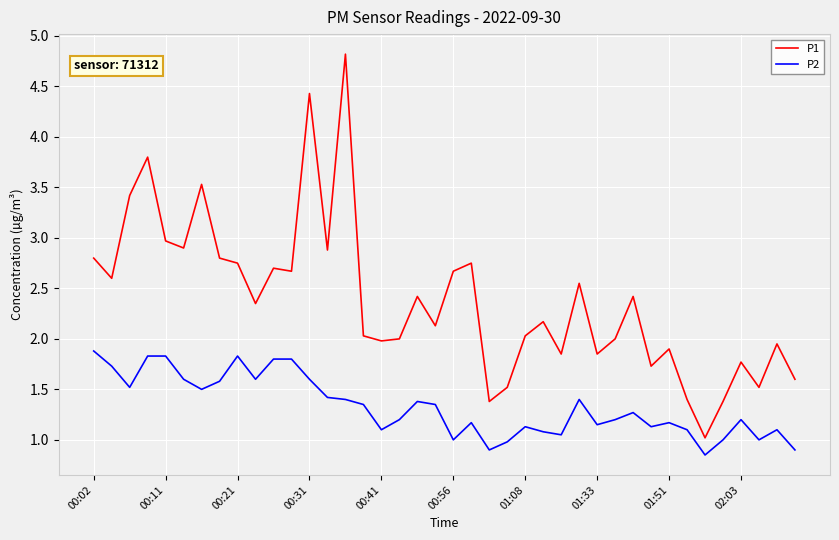

Which series has the largest total across all categories?

P1